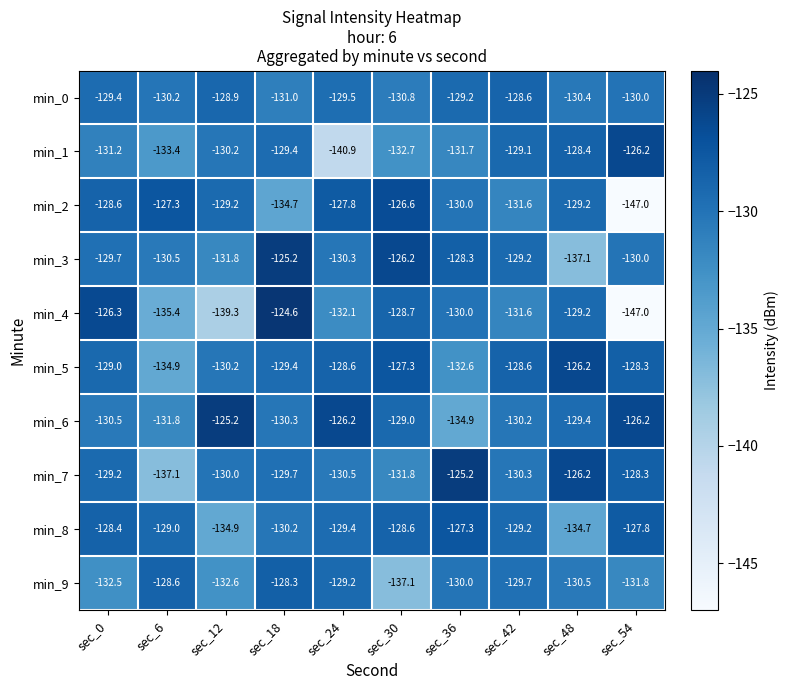

At which category is the sum across all series the highest?

sec_18